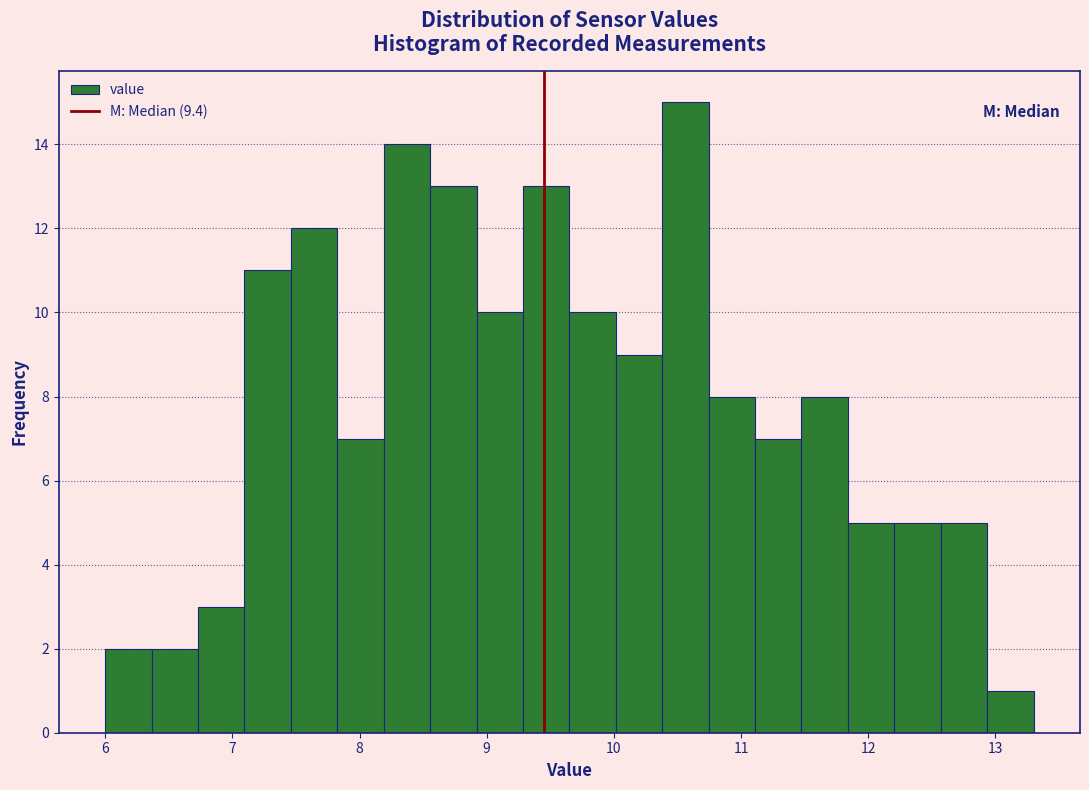

Around what value on the x-axis is the tallest bar? Give the approximate position of its centre, as read against the axis.

10.6